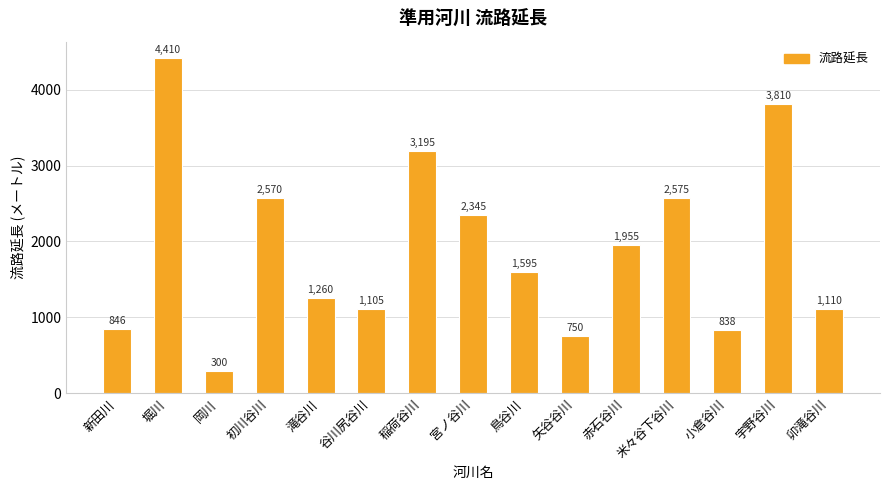

Which label corresponds to the smallest value in the chart?

岡川